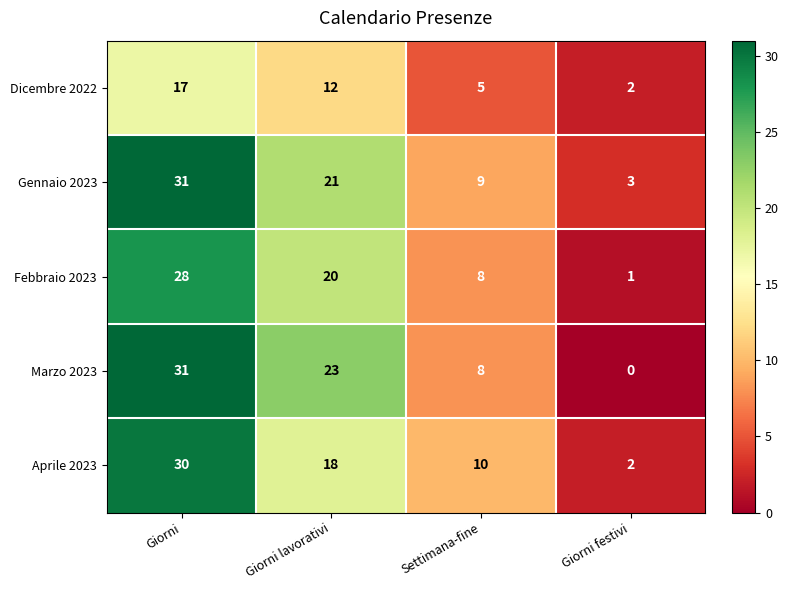

Is the value of Gennaio 2023 at Settimana-fine greater than the value of Marzo 2023 at Giorni lavorativi?

No